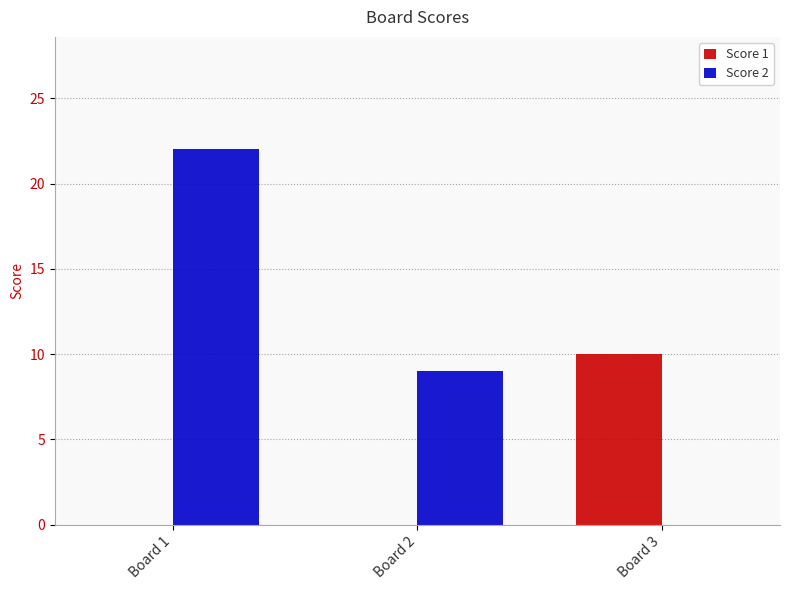

What is the maximum value for Score 2?

22